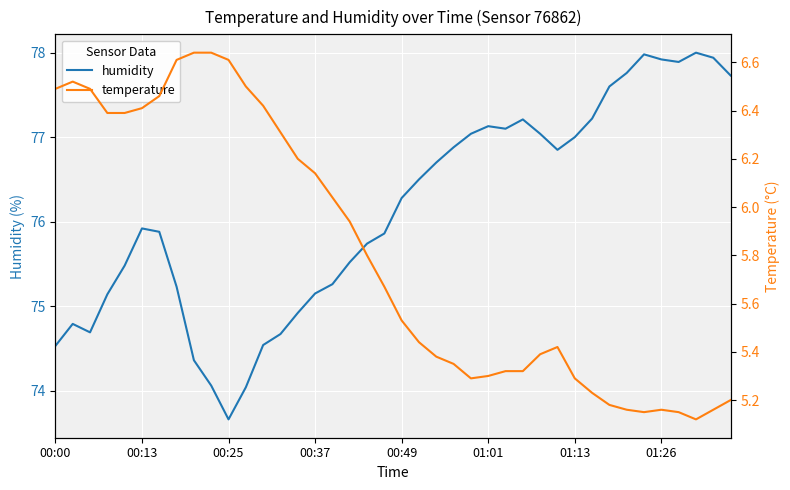

What is the value of the humidity point at the 39th from the left?

77.9